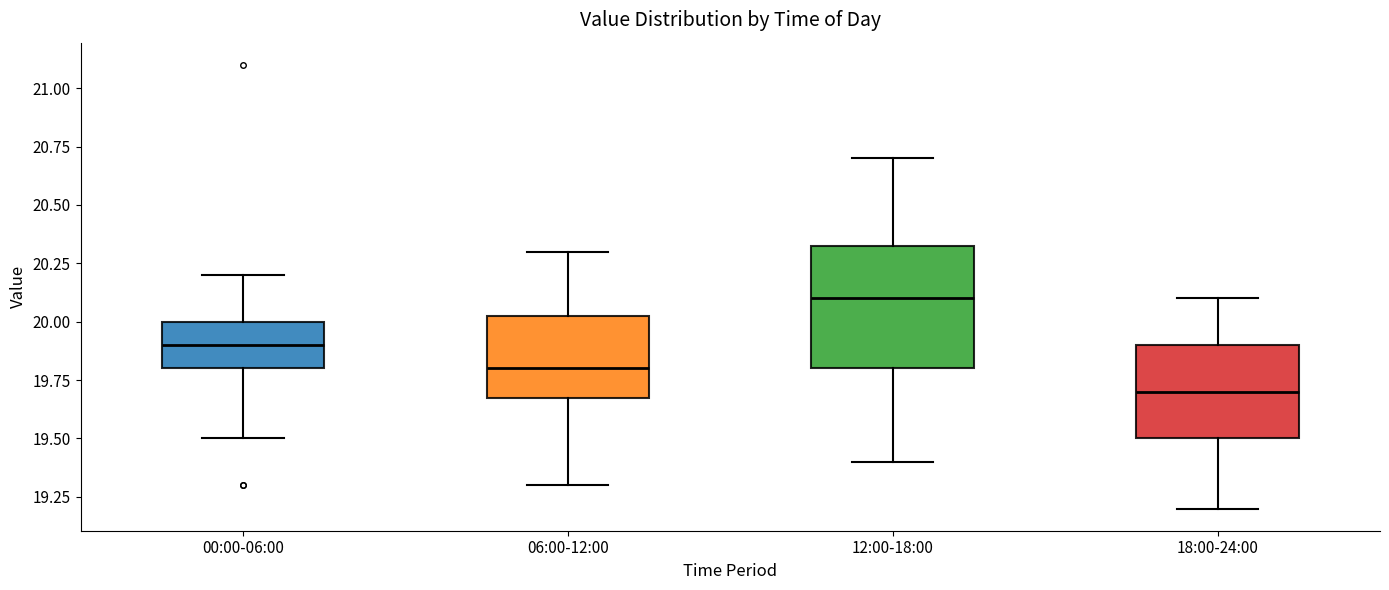

Reading left to right, read every box against the y-axis: the position of its median line, the range the box covers, and the ends of its whiskers. The values are not printed on the chart, so give them approximately, as read against the axis.

00:00-06:00: median 19.90, box 19.80 to 20.00, whiskers 19.50 to 20.20
06:00-12:00: median 19.80, box 19.70 to 20.05, whiskers 19.30 to 20.30
12:00-18:00: median 20.10, box 19.80 to 20.35, whiskers 19.40 to 20.70
18:00-24:00: median 19.70, box 19.50 to 19.90, whiskers 19.20 to 20.10